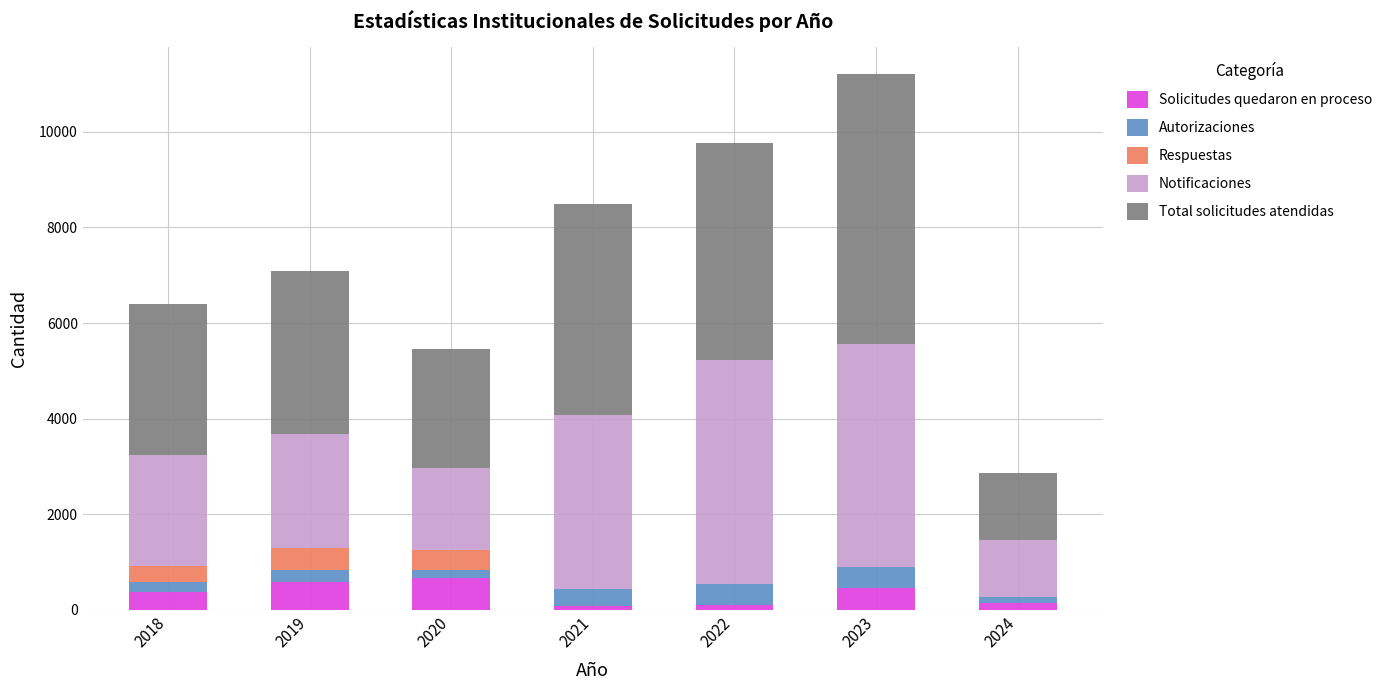

How many series are shown in this chart?

5